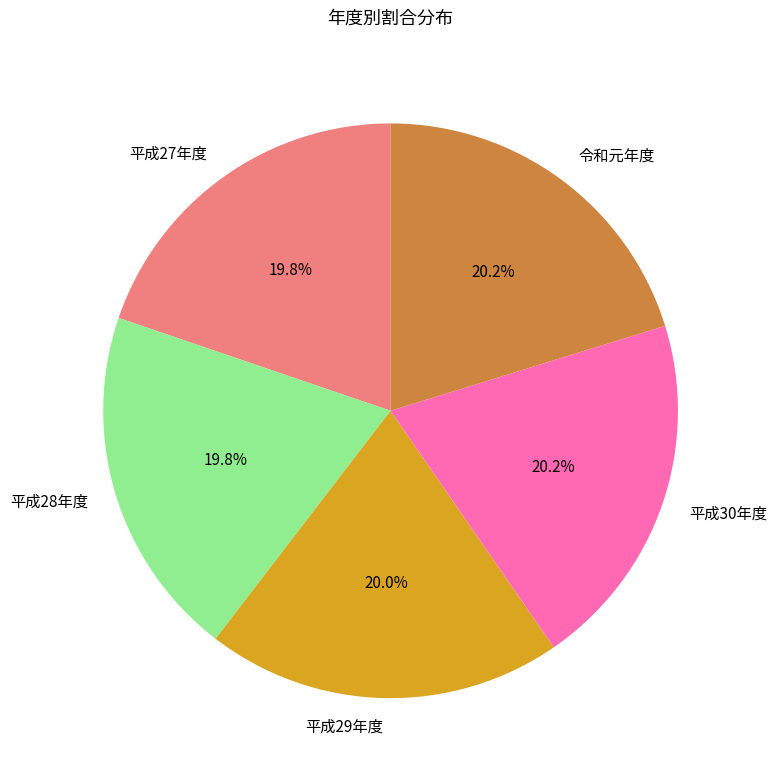

Is it true that 令和元年度 is 33% of the pie?

False